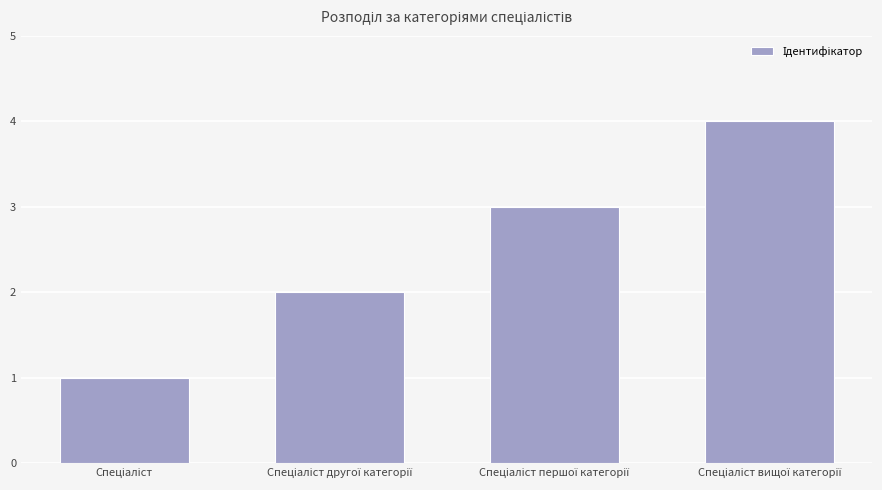

How many data points does each series have?

4